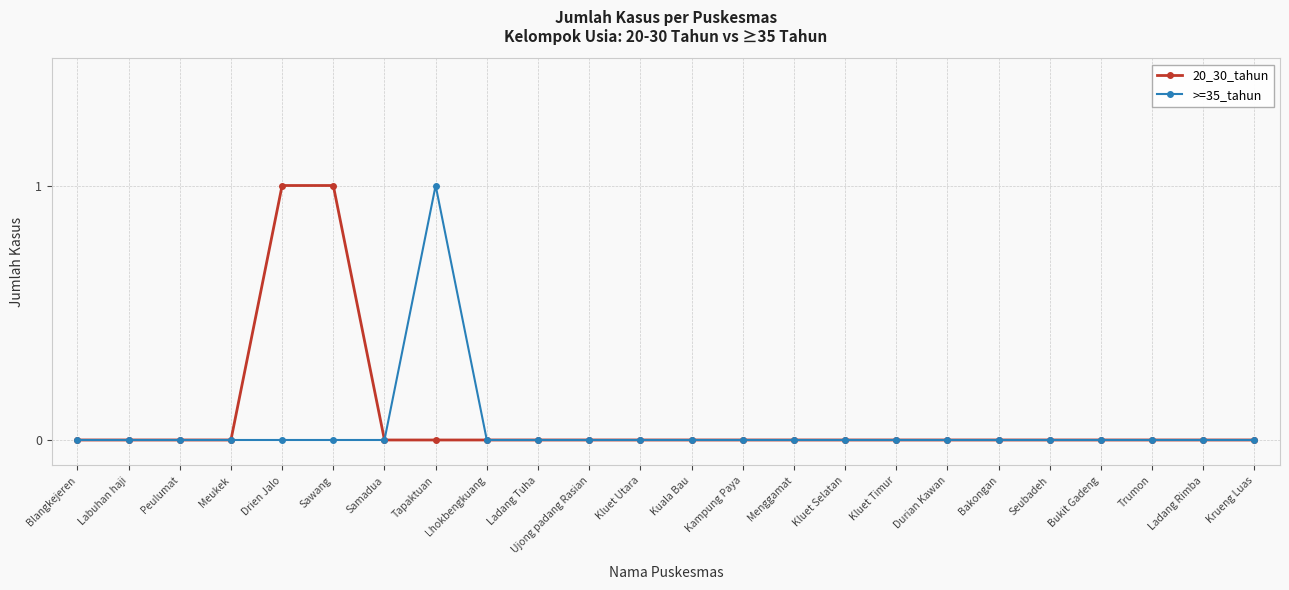

Is it true that 20_30_tahun equals 0 at Ladang Rimba?

True